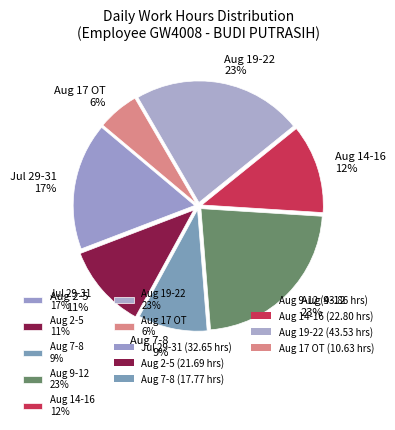

Is there any slice that represents more than half of the pie?

No